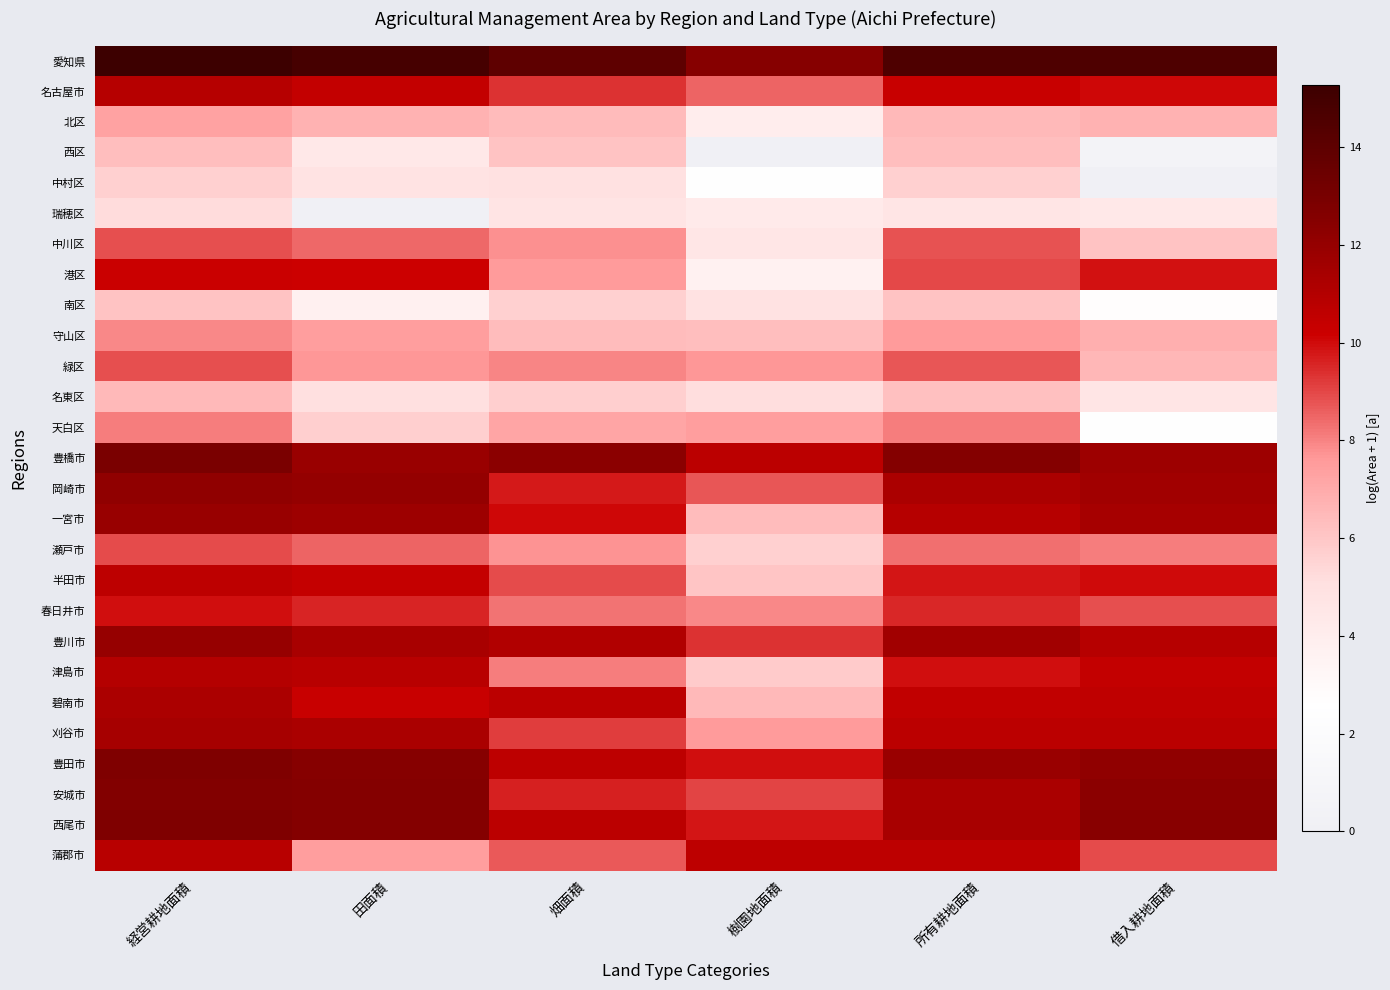

What is the total value across all series at 所有耕地面積?

252.8